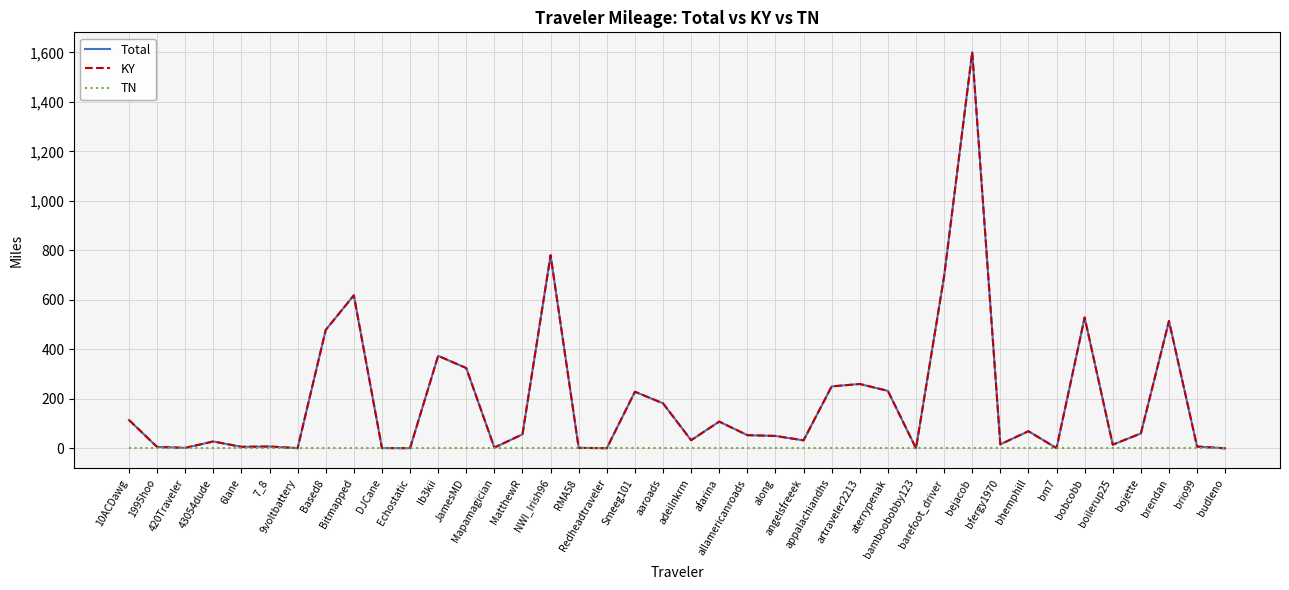

At how many categories does at least one series exceed 190?

13